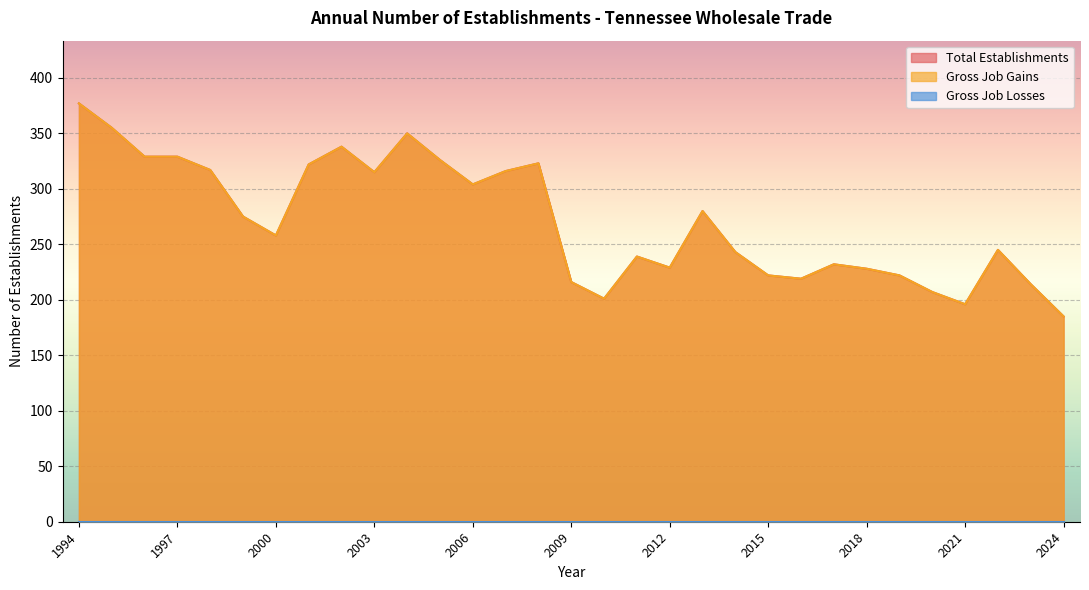

How many values in the Total Establishments series are below 258?

15